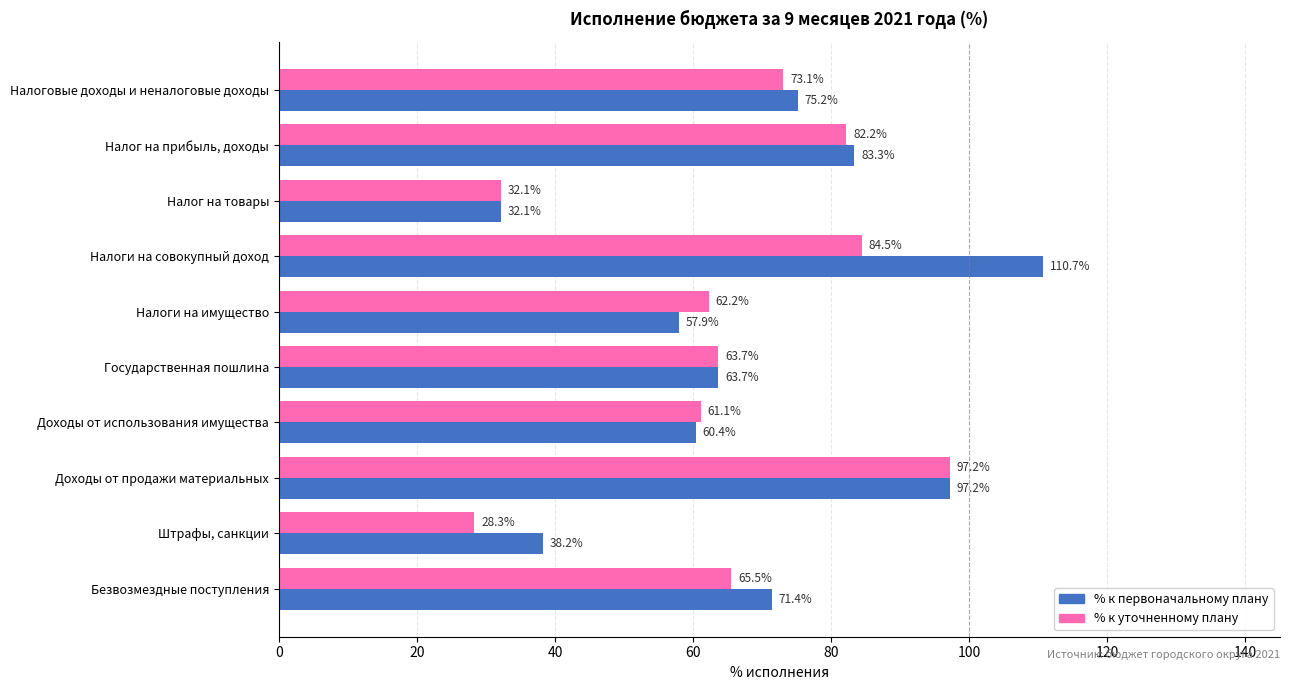

Between Налог на прибыль, доходы and Безвозмездные поступления, which series saw the biggest shift?

% к уточненному плану